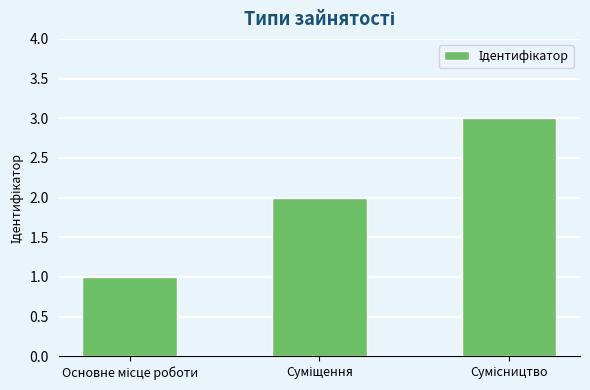

What is the greatest value displayed?

3